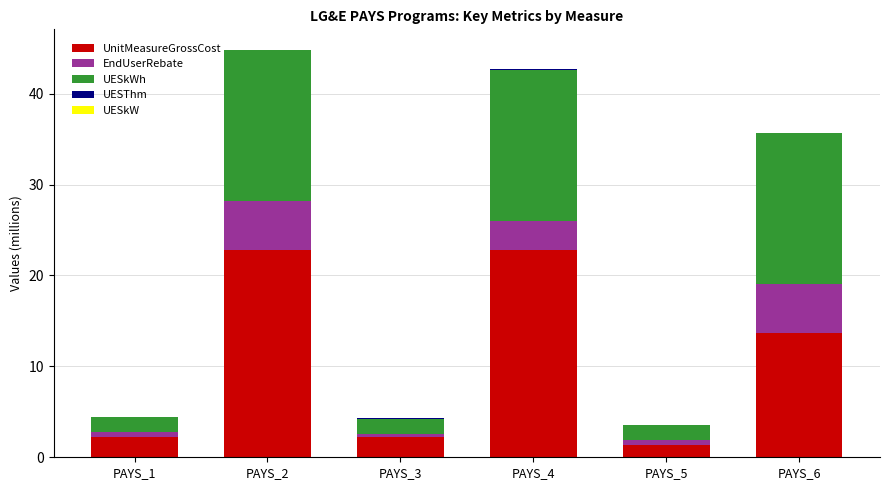

At which label is UnitMeasureGrossCost closest to 12?

PAYS_6